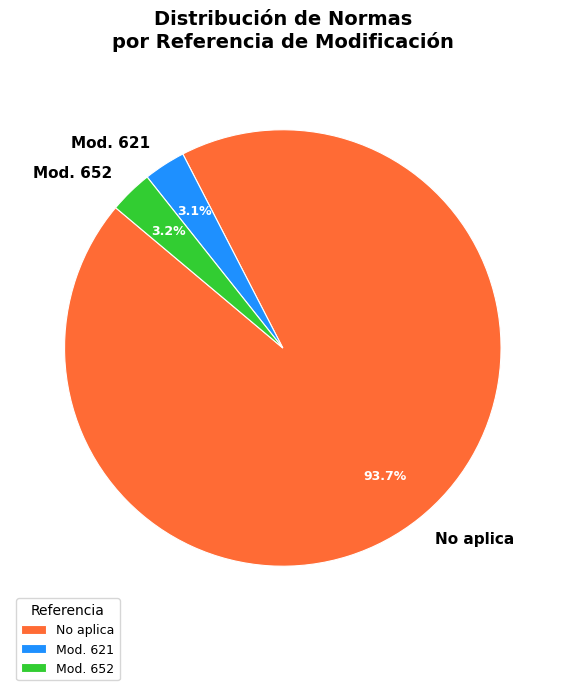

Combined, what portion of the pie is Mod. 621 and No aplica?

96.8%